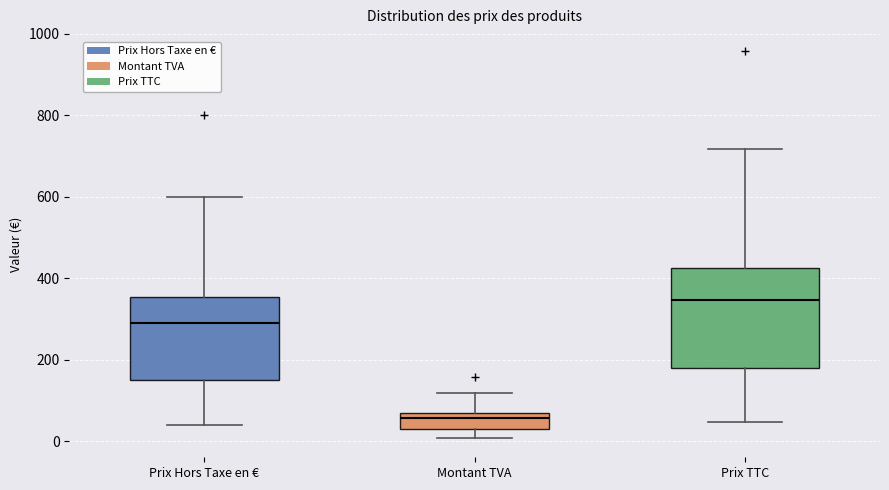

Reading left to right, transcribe this box plot: for each box, give where its median line is, the range the box spans, and where its two whiskers end, as read against the y-axis. The values are not printed on the chart, so give them approximately, as read against the axis.

Prix Hors Taxe en €: median 300, box 160 to 360, whiskers 40 to 600
Montant TVA: median 60 (just below the box's upper edge), box 20 to 60, whiskers 0 to 120
Prix TTC: median 340, box 180 to 420, whiskers 40 to 720